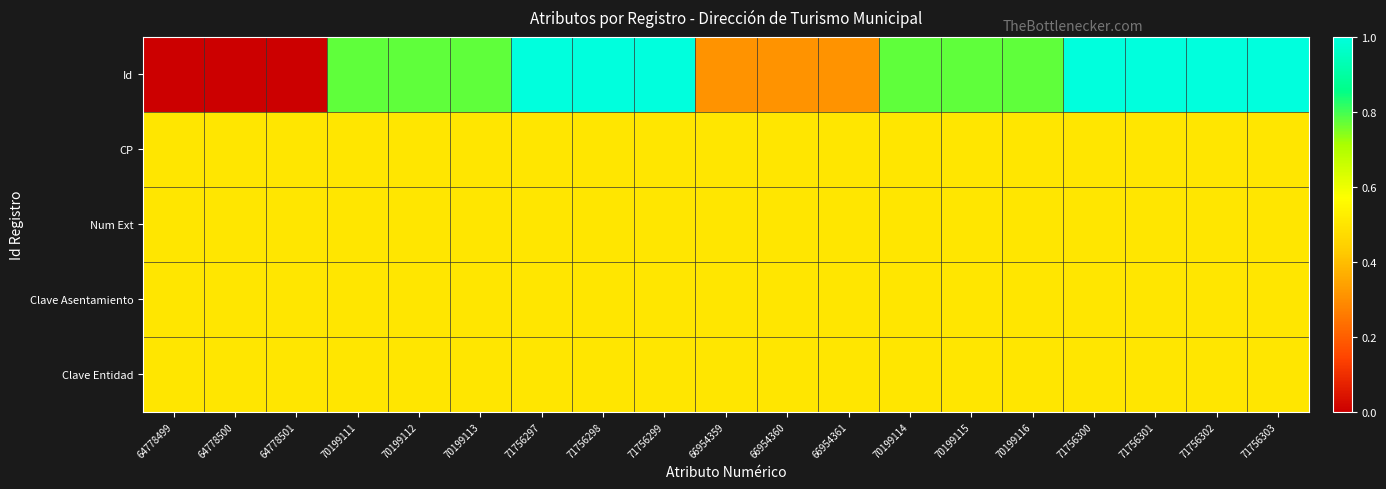

Rank the series at 70199112 from highest to lowest value.

Id, CP, Num Ext, Clave Asentamiento, Clave Entidad